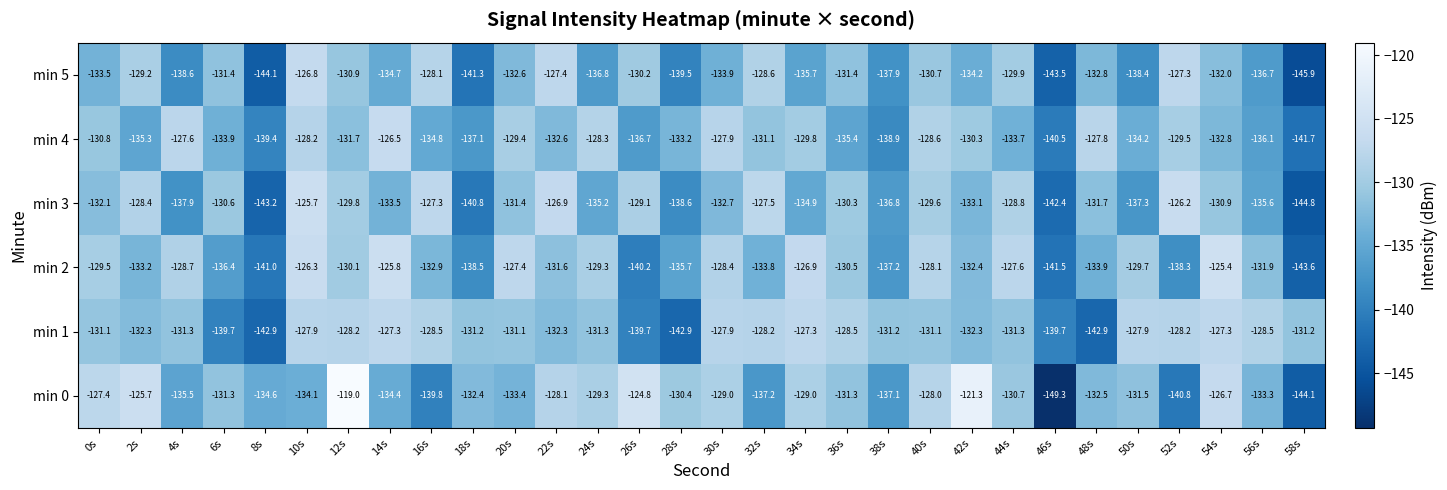

What is the greatest value displayed?

-119.0